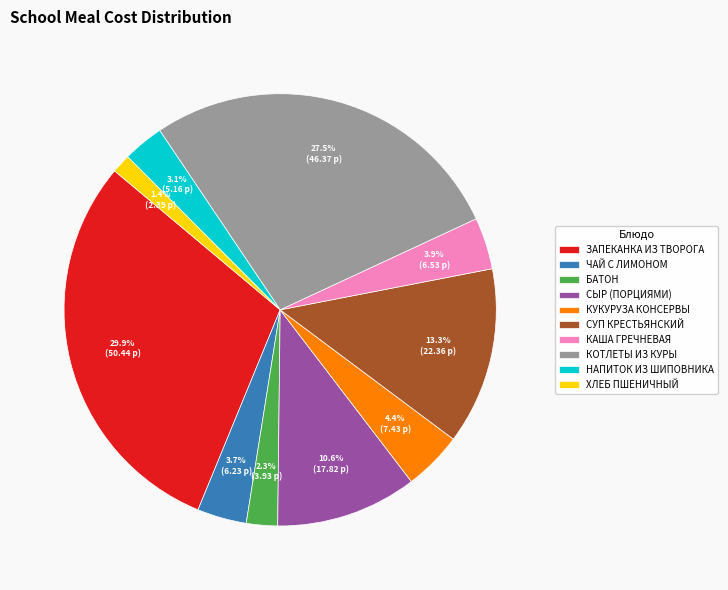

Which slice is the largest?

ЗАПЕКАНКА ИЗ ТВОРОГА